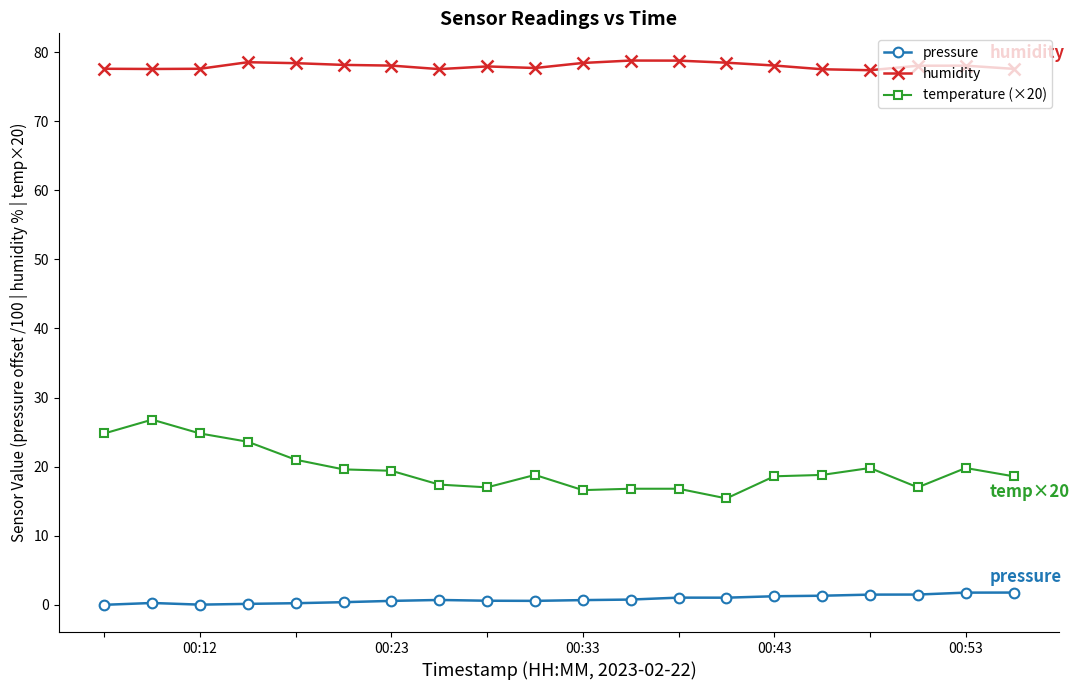

Which series has the widest spread of values?

temperature (×20)